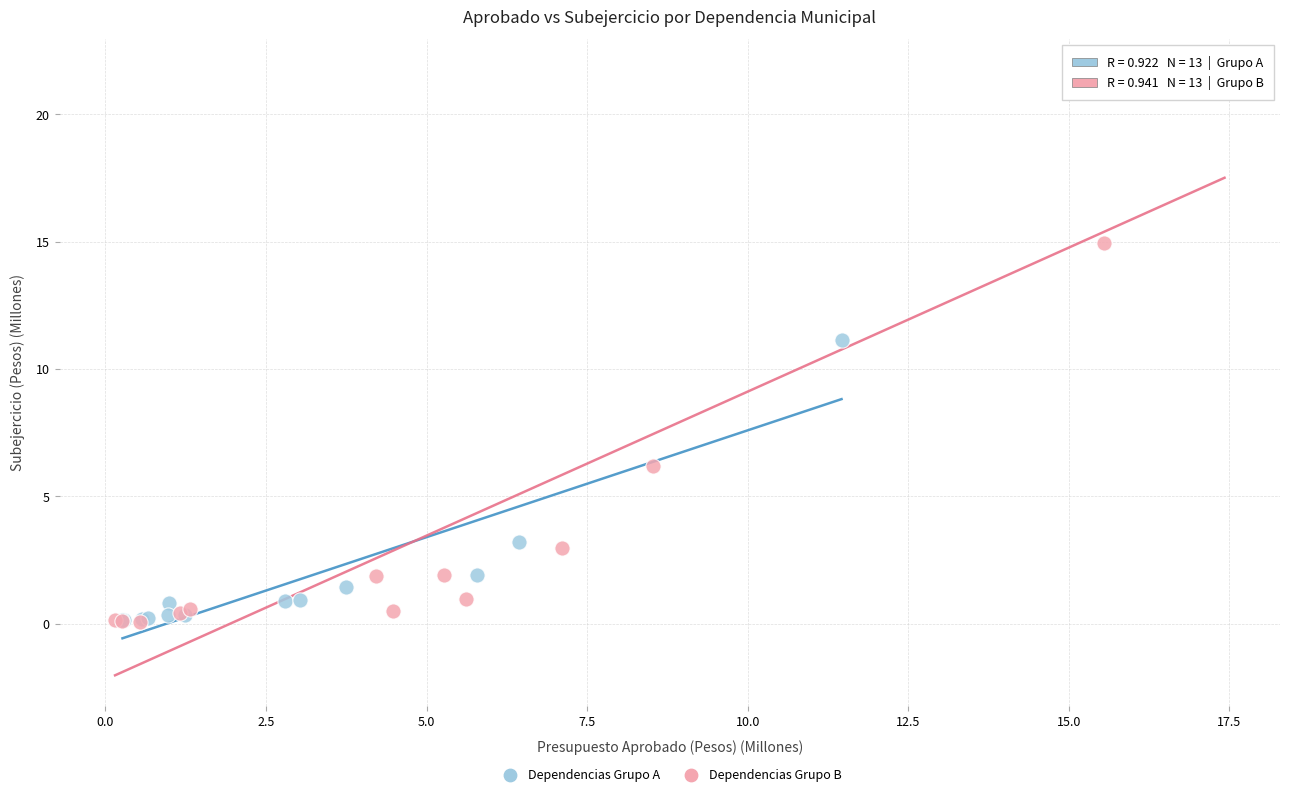

Which series contains the highest Y value?

Dependencias Grupo B